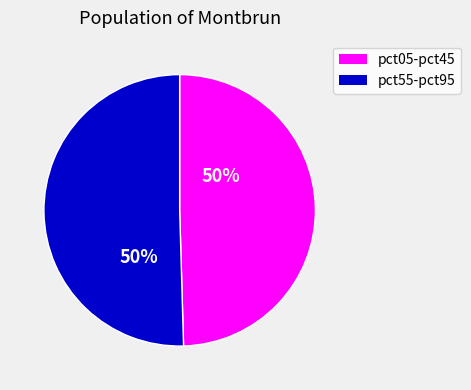

Combined, do pct05-pct45 and pct55-pct95 account for over 50%?

Yes